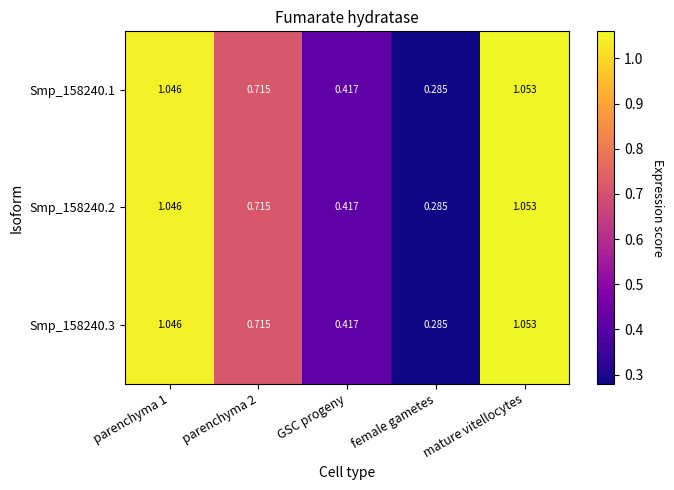

What is the total value across all series at GSC progeny?

1.3